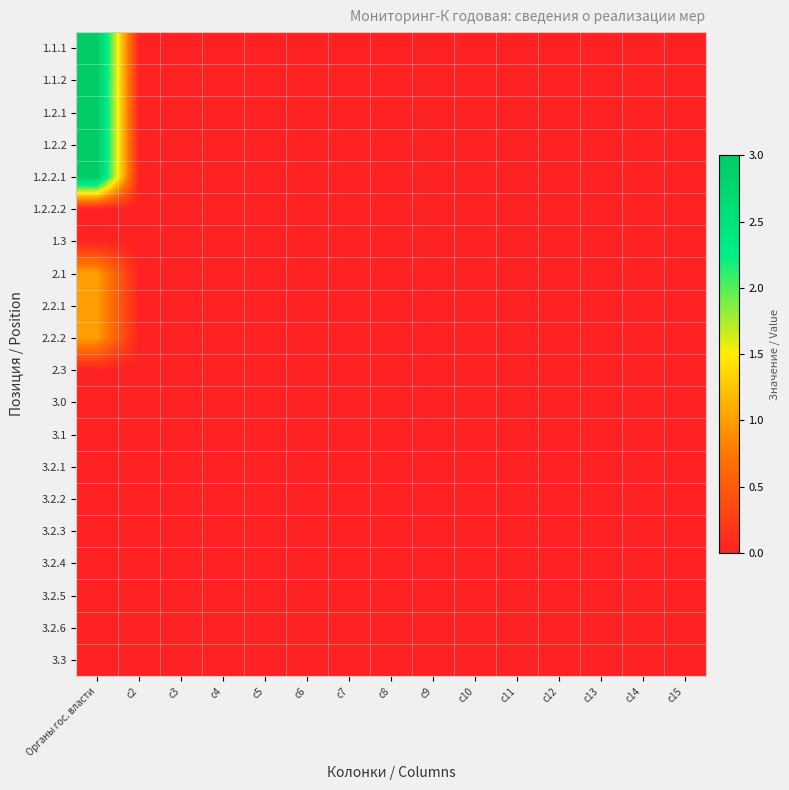

At c10, list the series in order from smallest to largest.

1.1.1, 1.1.2, 1.2.1, 1.2.2, 1.2.2.1, 1.2.2.2, 1.3, 2.1, 2.2.1, 2.2.2, 2.3, 3.0, 3.1, 3.2.1, 3.2.2, 3.2.3, 3.2.4, 3.2.5, 3.2.6, 3.3